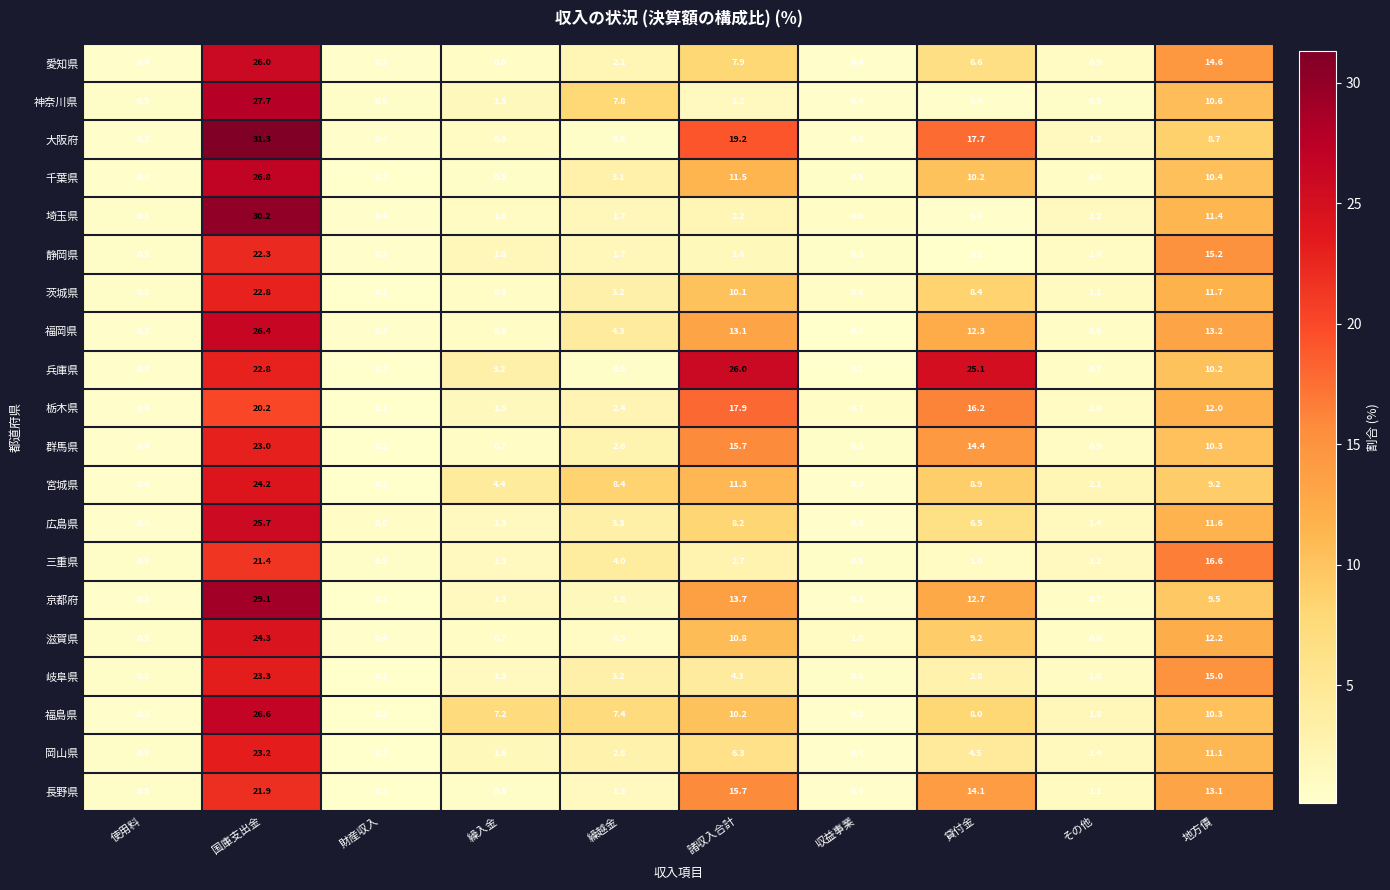

What is the average value of the 埼玉県 series?

5.0